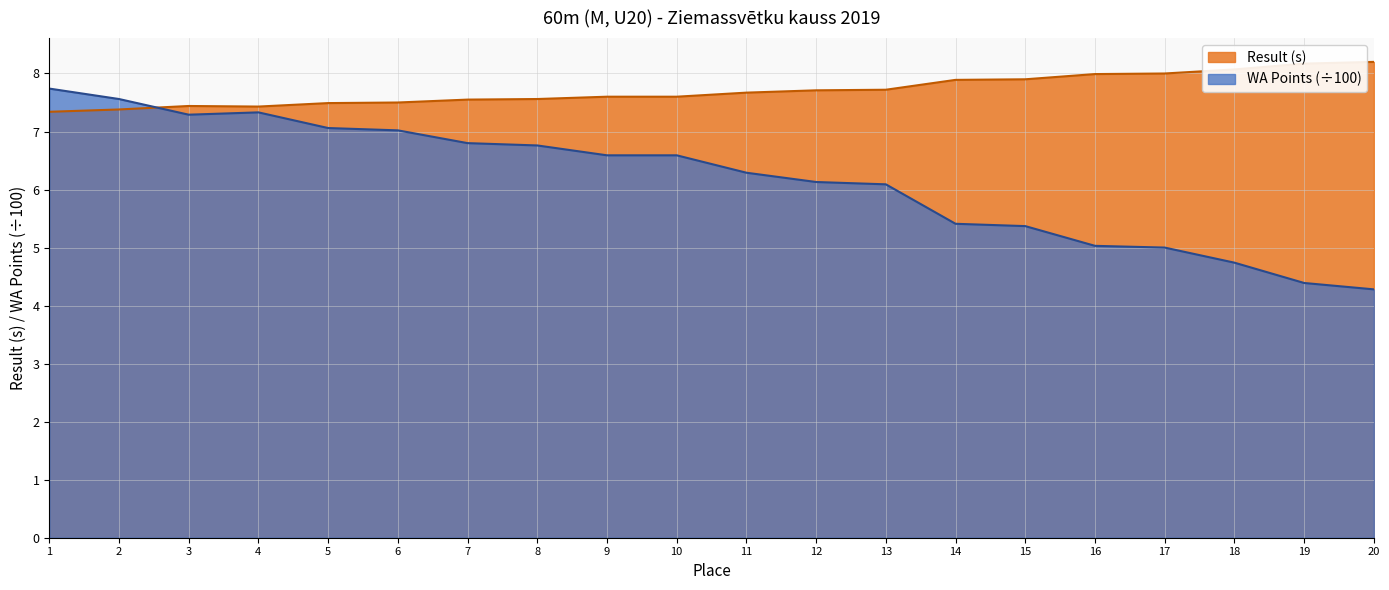

True or false: Result (s) and WA Points intersect in this chart.

True